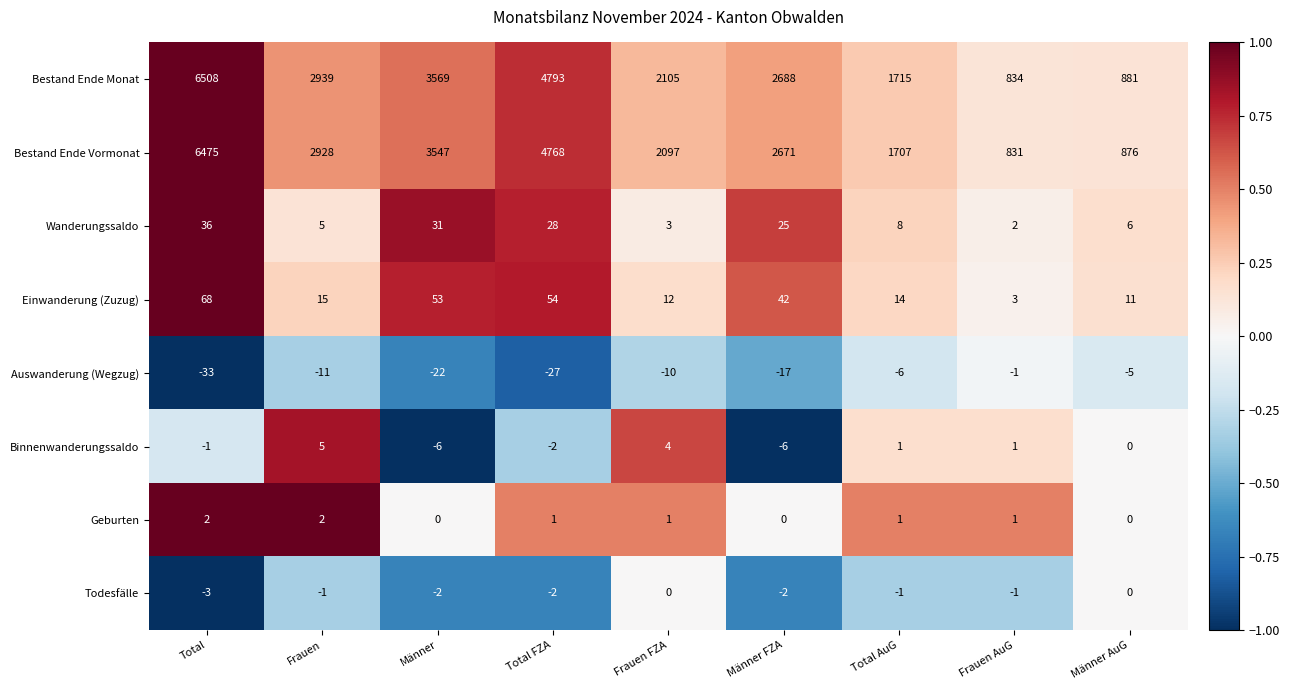

Where is Auswanderung (Wegzug) nearest to the value -17?

Männer FZA